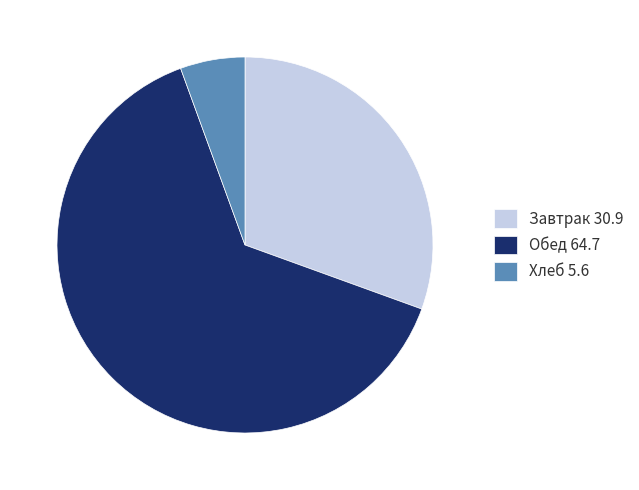

Between Завтрак 30.9 and Хлеб 5.6, which is larger?

Завтрак 30.9